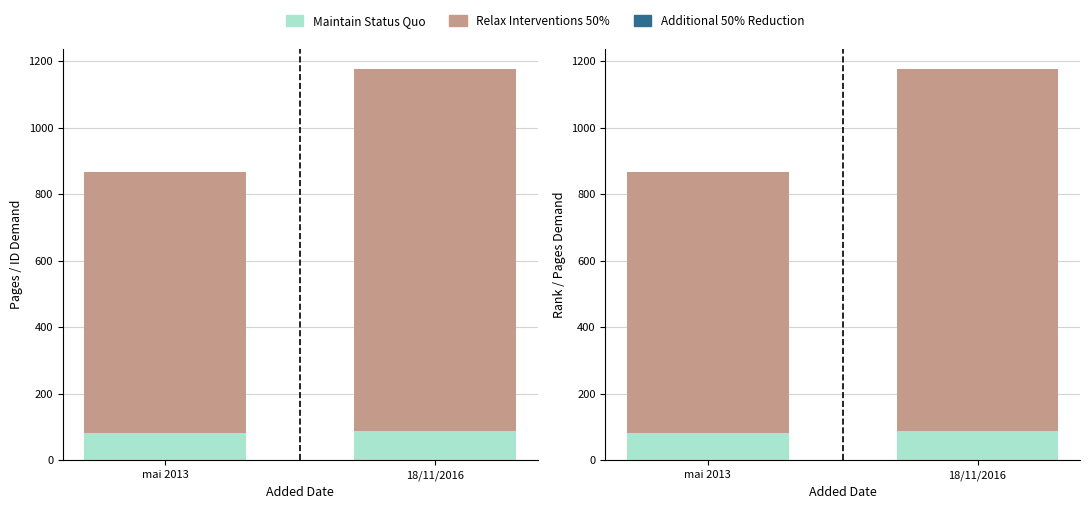

What is the sum of the Additional 50% Reduction values at 18/11/2016 and mai 2013?

2